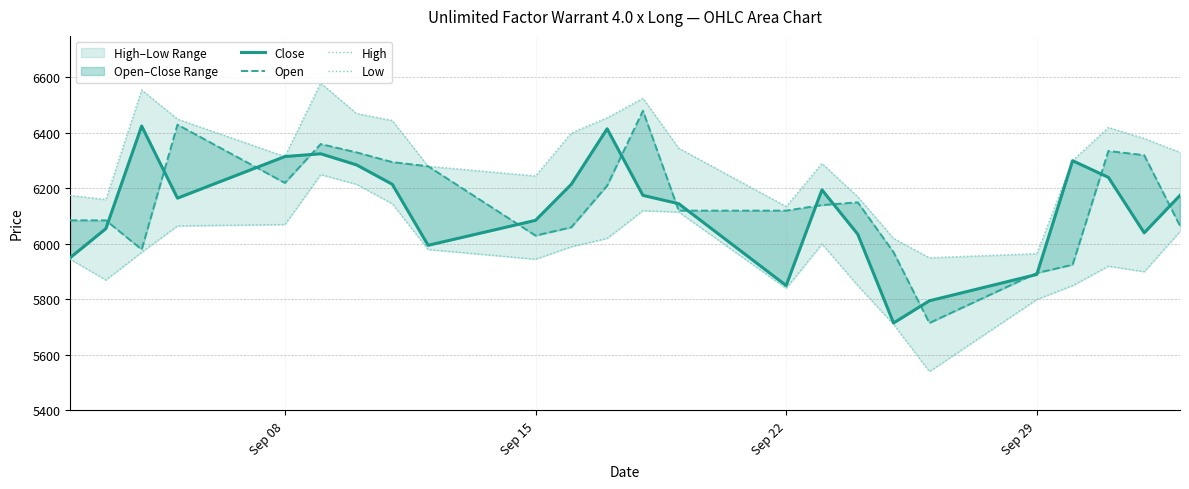

Does the chart display data point markers on the line(s)?

No